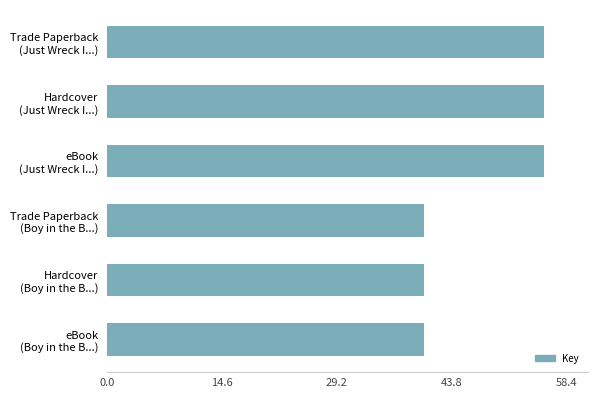

What is the difference between the maximum and minimum values?

15.2